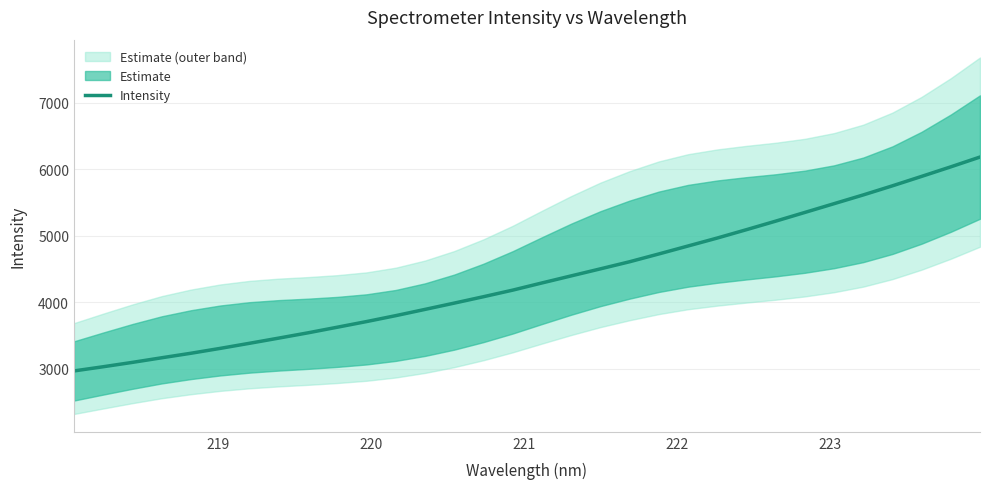

What is the maximum value for Intensity?

6181.6